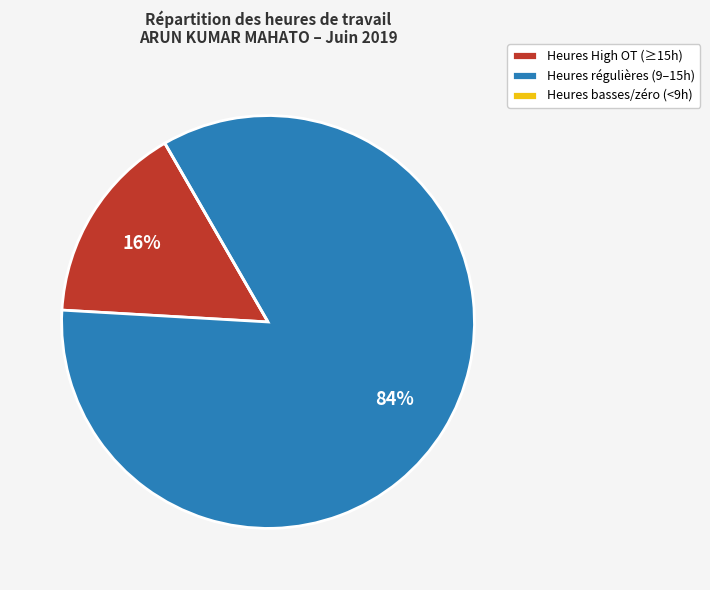

Which category has the biggest portion of the pie?

Heures régulières (9–15h)